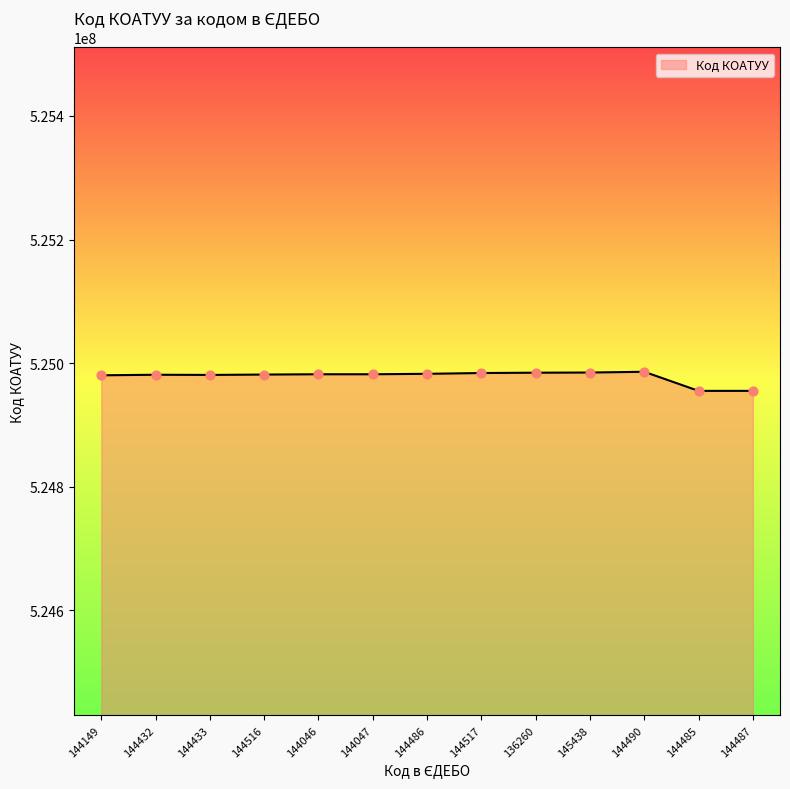

What is the change in value from 136260 to 144485?

-29401